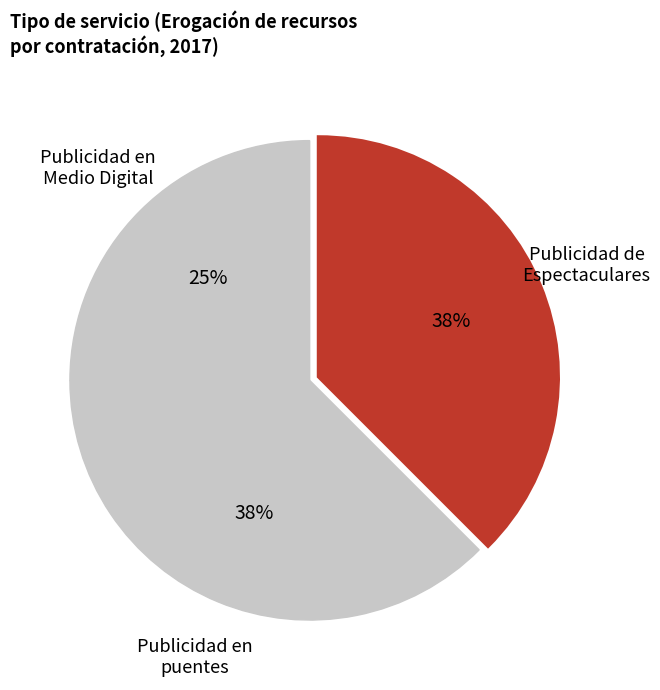

How many slices are in this pie chart?

3